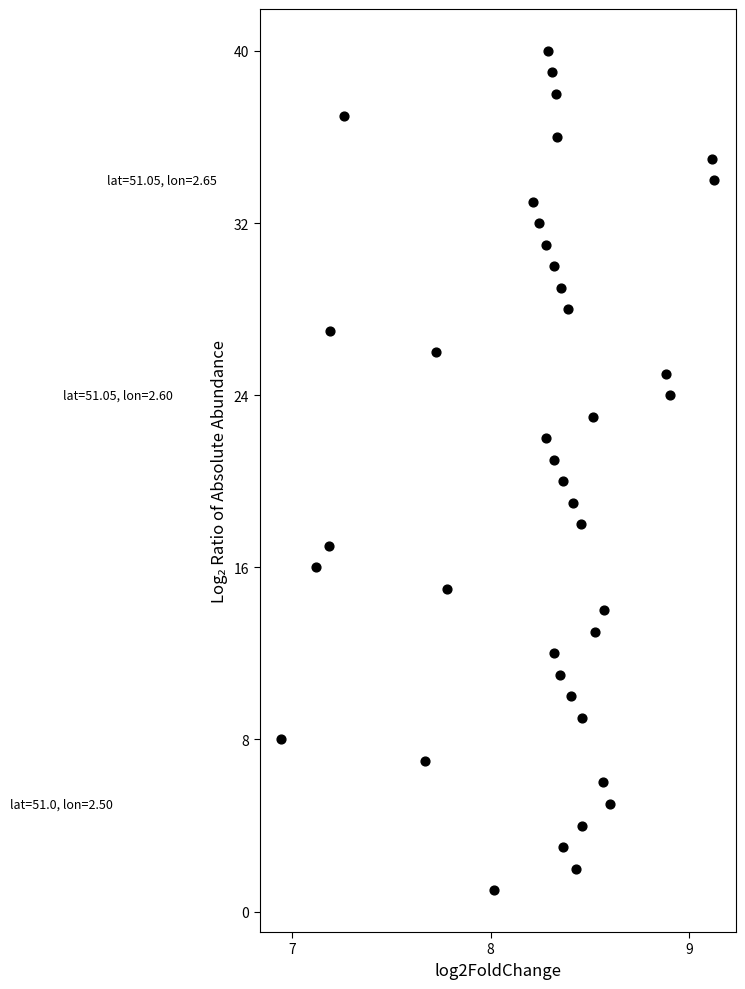

What is the range of Y values (max minus min)?

39